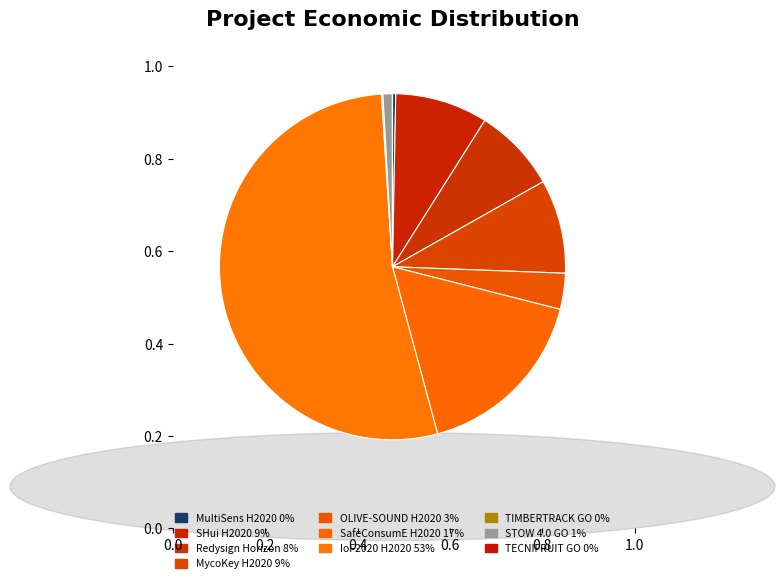

Do TECNIFRUIT GO and MycoKey H2020 together represent more than half of the pie?

No